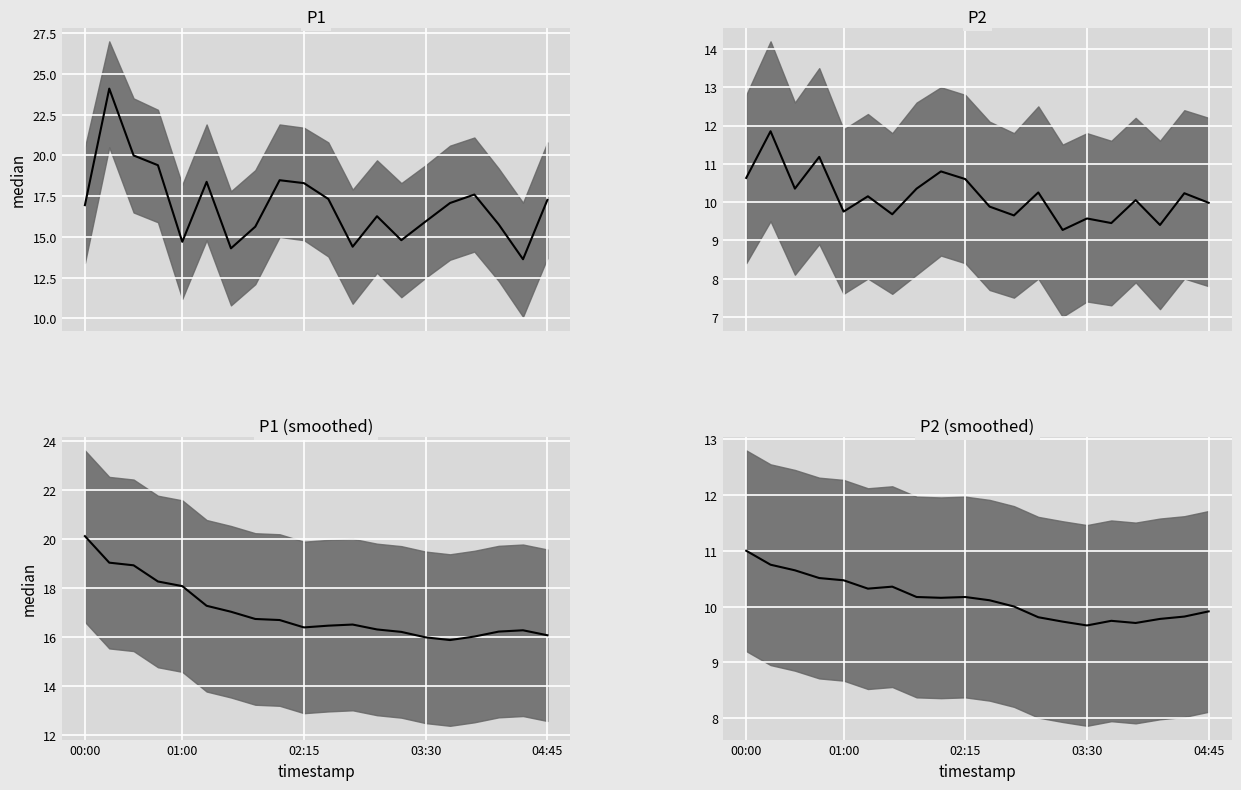

The P1 smooth series shows 24.4 at 16. True or false?

False